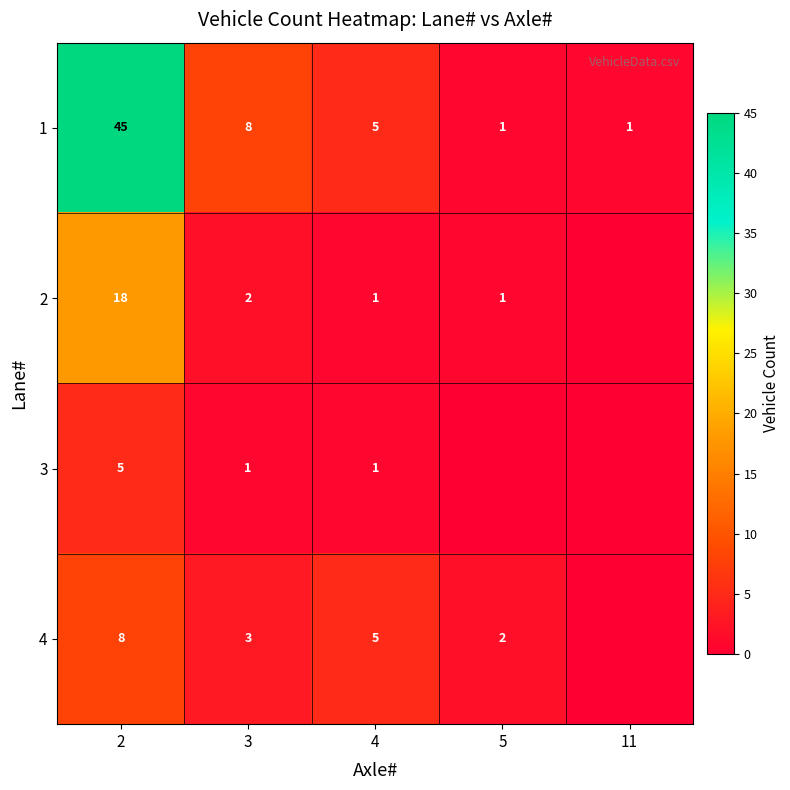

What is the maximum value for 1?

45